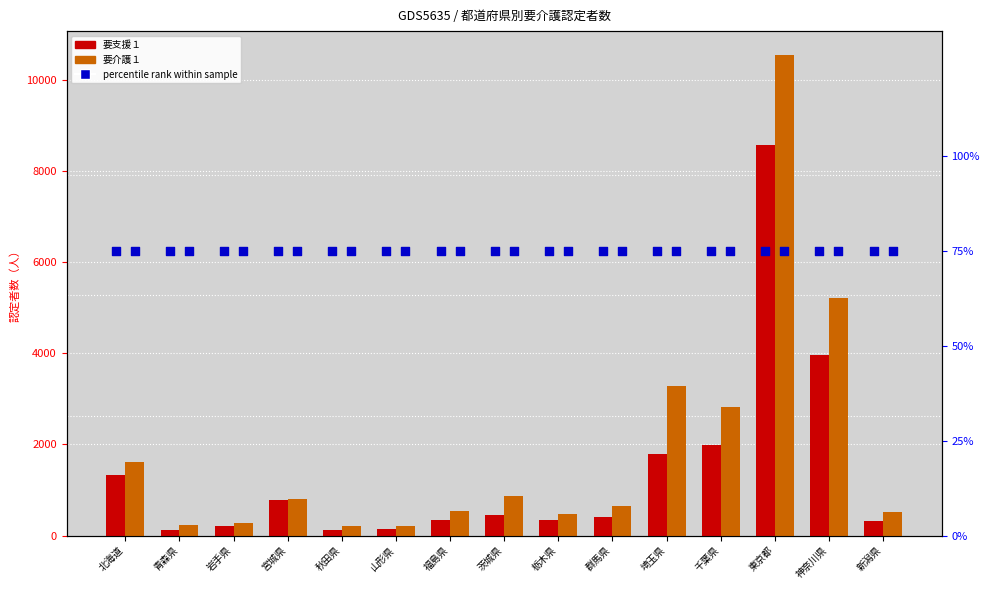

What is the total value across all series at 栃木県?

895